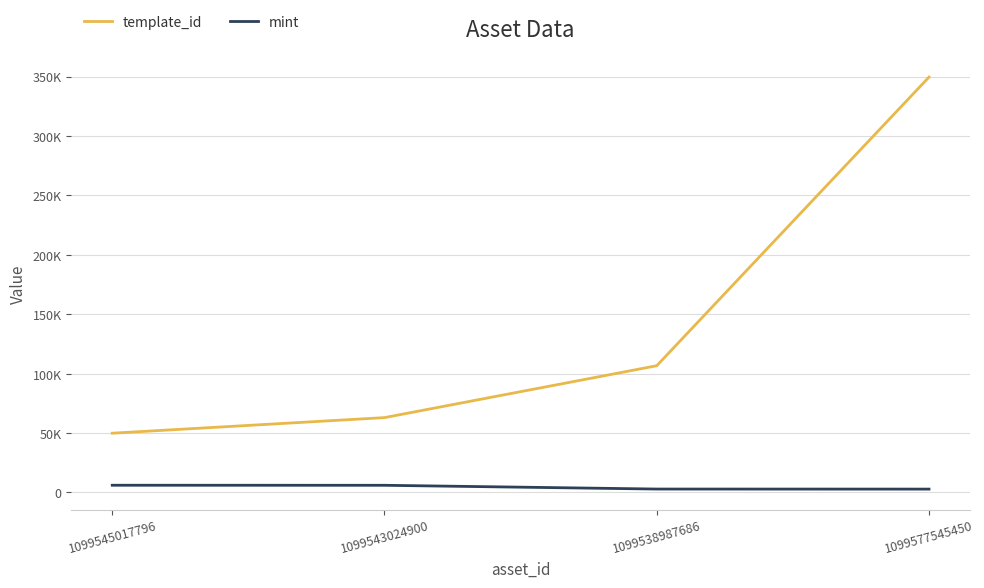

What is the minimum value shown in the chart?

2803